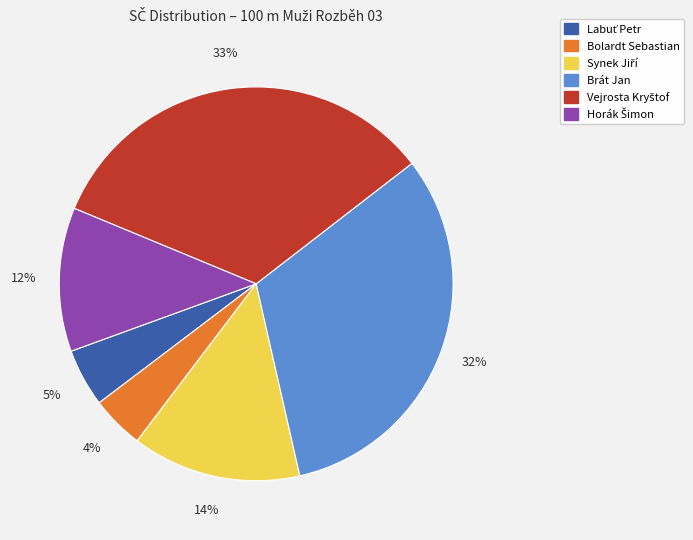

Is there any slice that represents more than half of the pie?

No